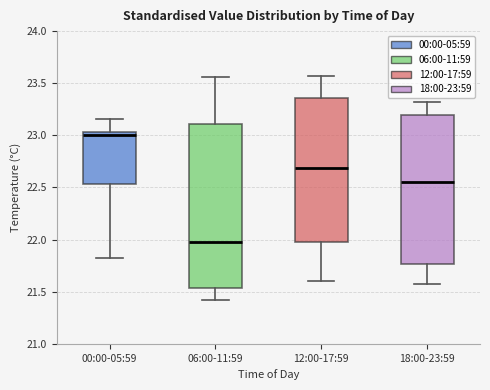

Which box has the lowest median line?

06:00-11:59